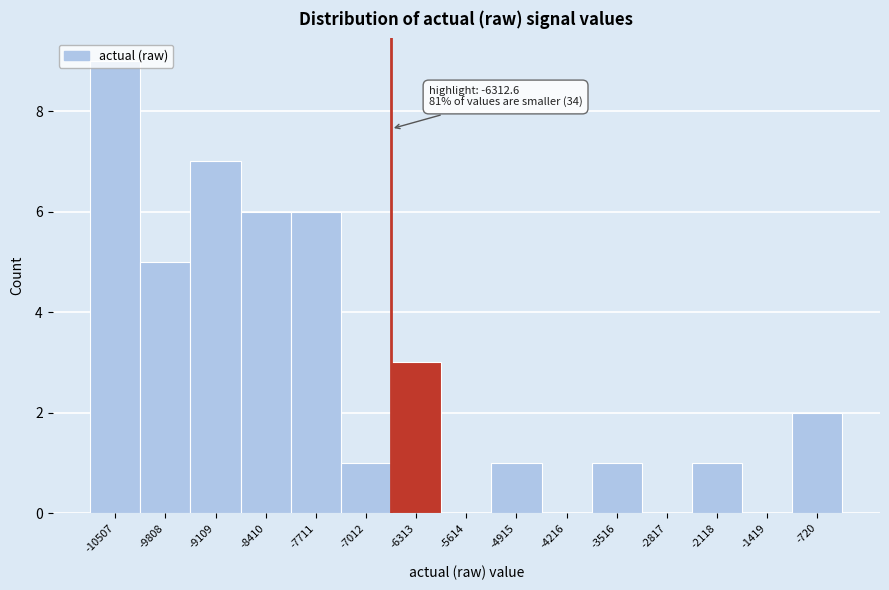

Which label corresponds to the largest value in the chart?

-10507